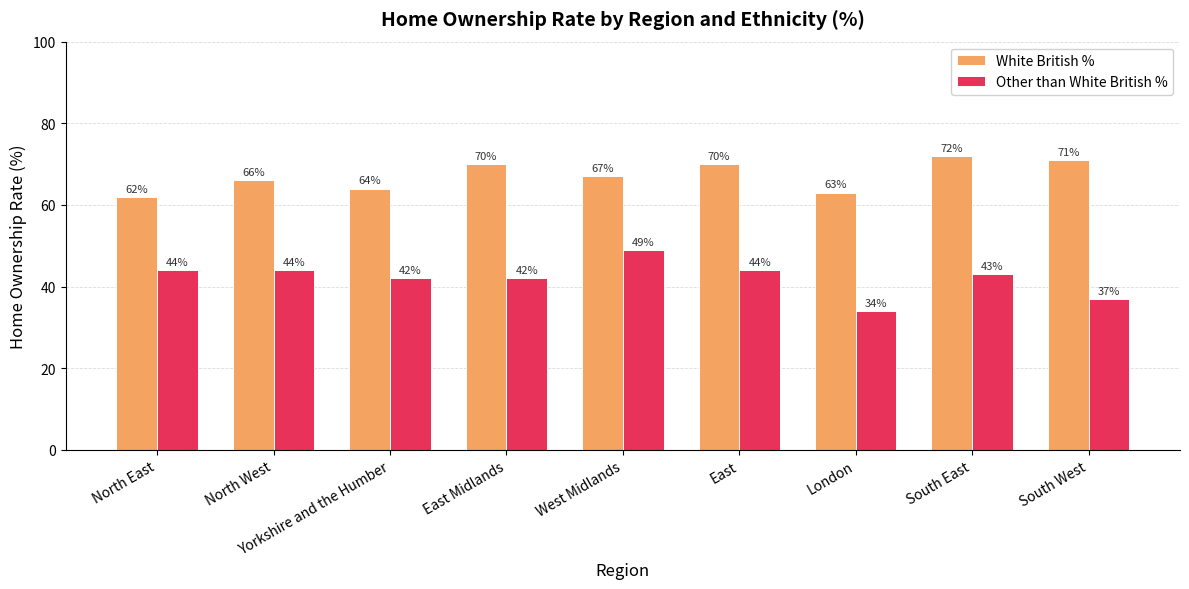

What position from the right is Yorkshire and the Humber?

7